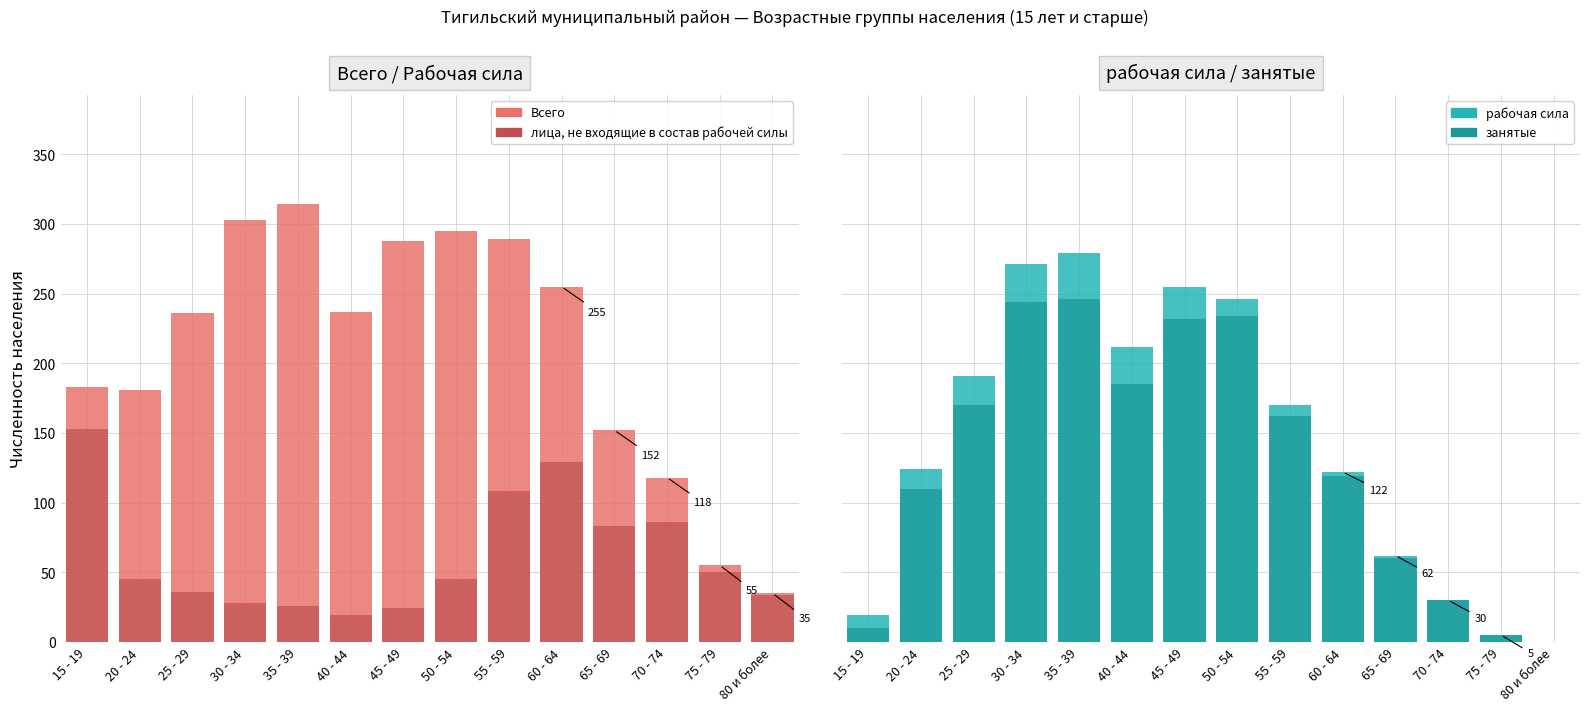

How many data points in лица, не входящие в состав рабочей силы are less than 45?

6